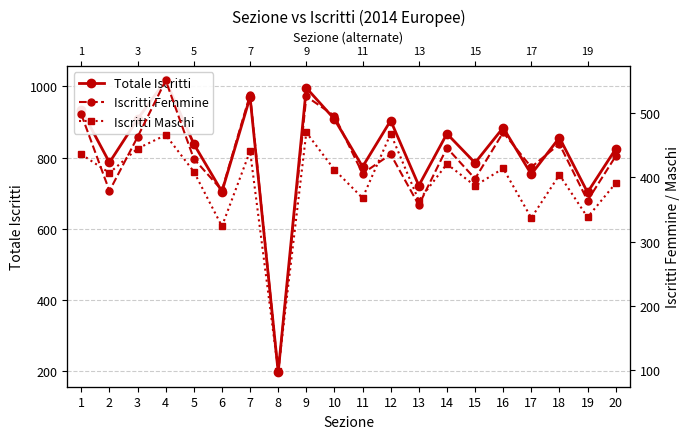

At which label is Totale Iscritti closest to 606?

19